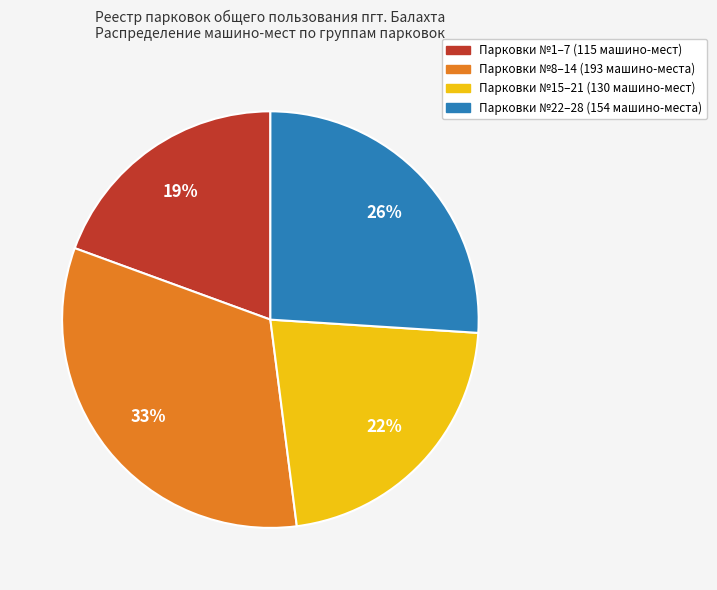

Is there any slice that represents more than half of the pie?

No